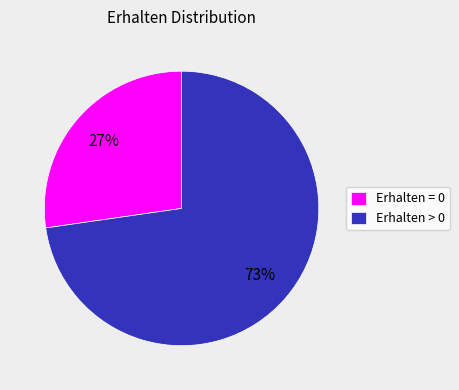

To the nearest percent, what portion does Erhalten = 0 represent?

27%